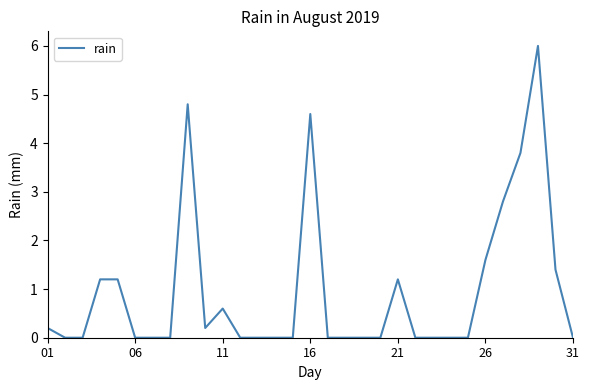

What is the greatest value displayed?

6.0